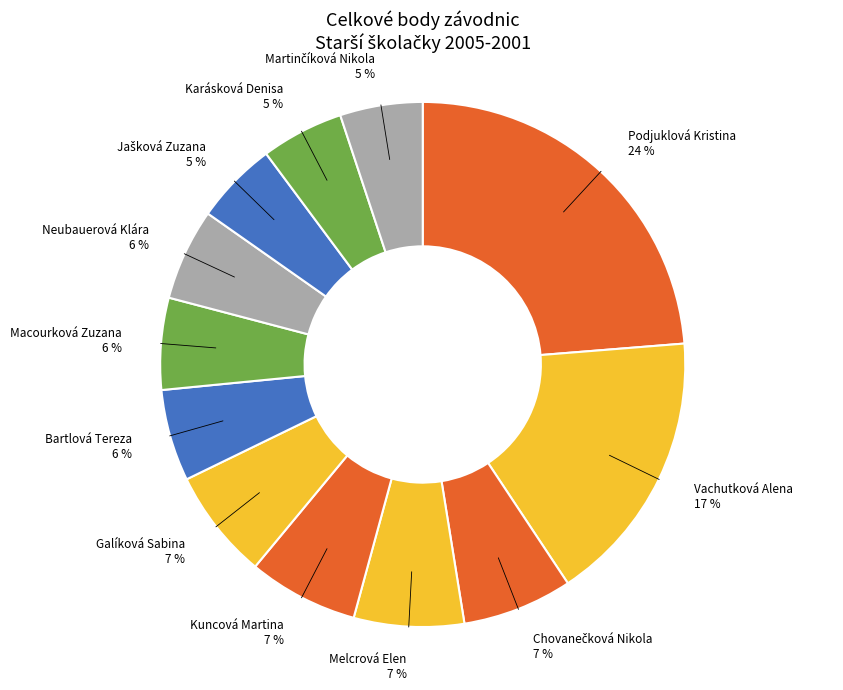

What is the ratio of the value at Podjuklová Kristina 24 % to the value at Vachutková Alena 17 %?

1.4